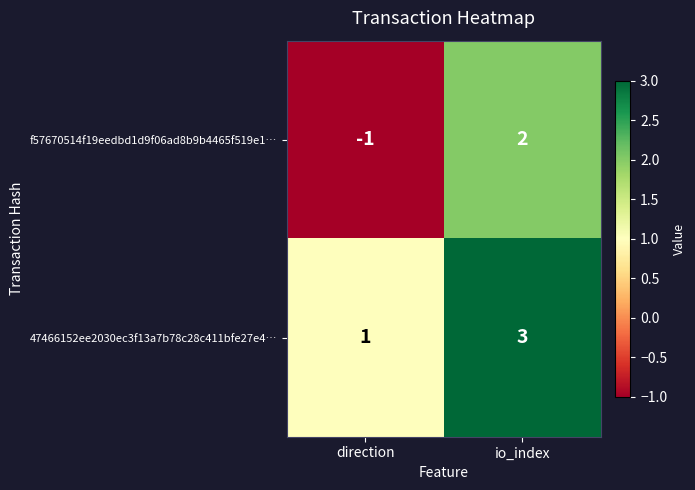

Is it true that 47466152ee2030ec3f13a7b78c28c411bfe27e4… equals 1 at direction?

True